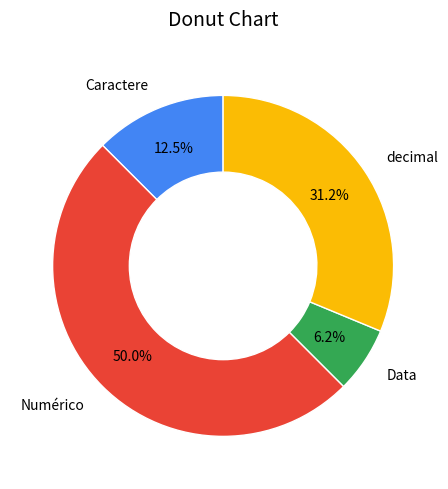

To the nearest percent, what portion does Data represent?

6%